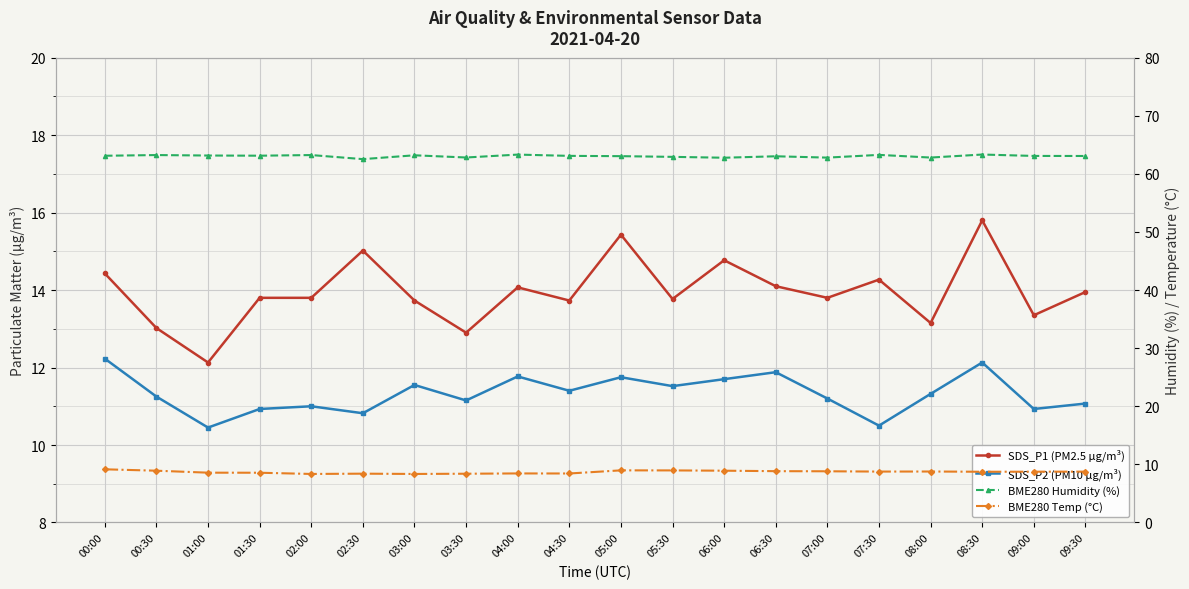

At which label does SDS_P1 (PM2.5 µg/m³) first exceed 13?

00:00